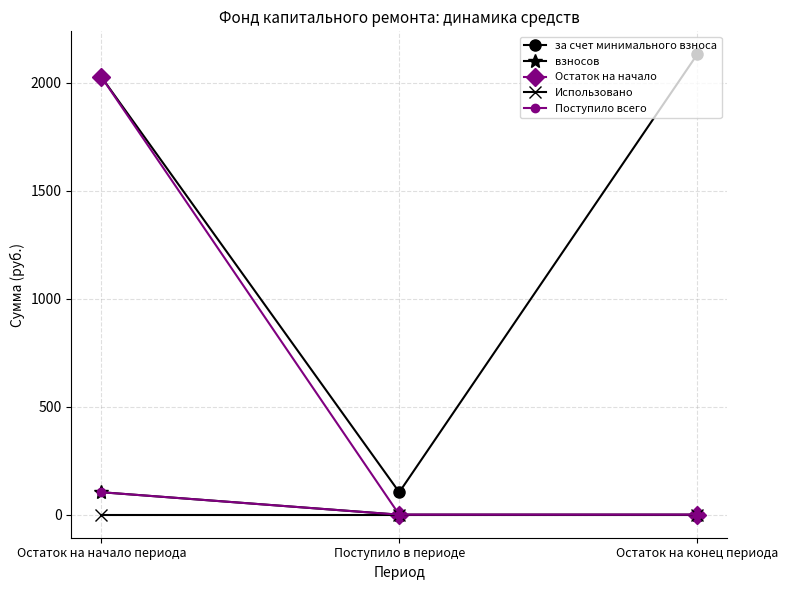

Between Поступило в периоде and Остаток на конец периода, which series saw the biggest shift?

за счет минимального взноса